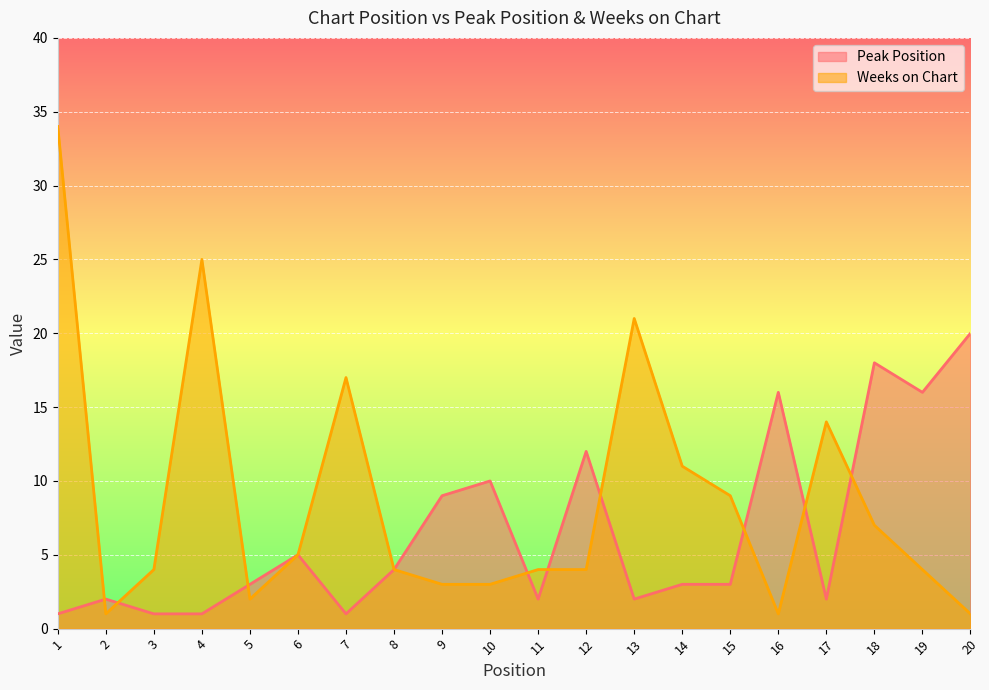

What is the difference between the highest and lowest values at 18?

11